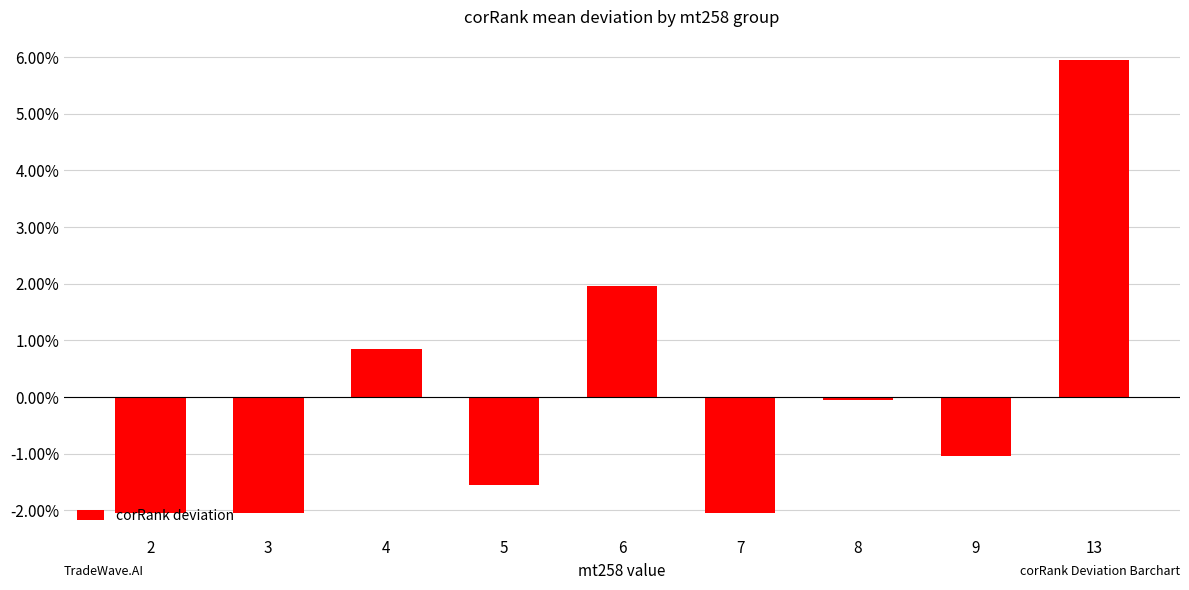

What is the smallest value displayed?

-2.0